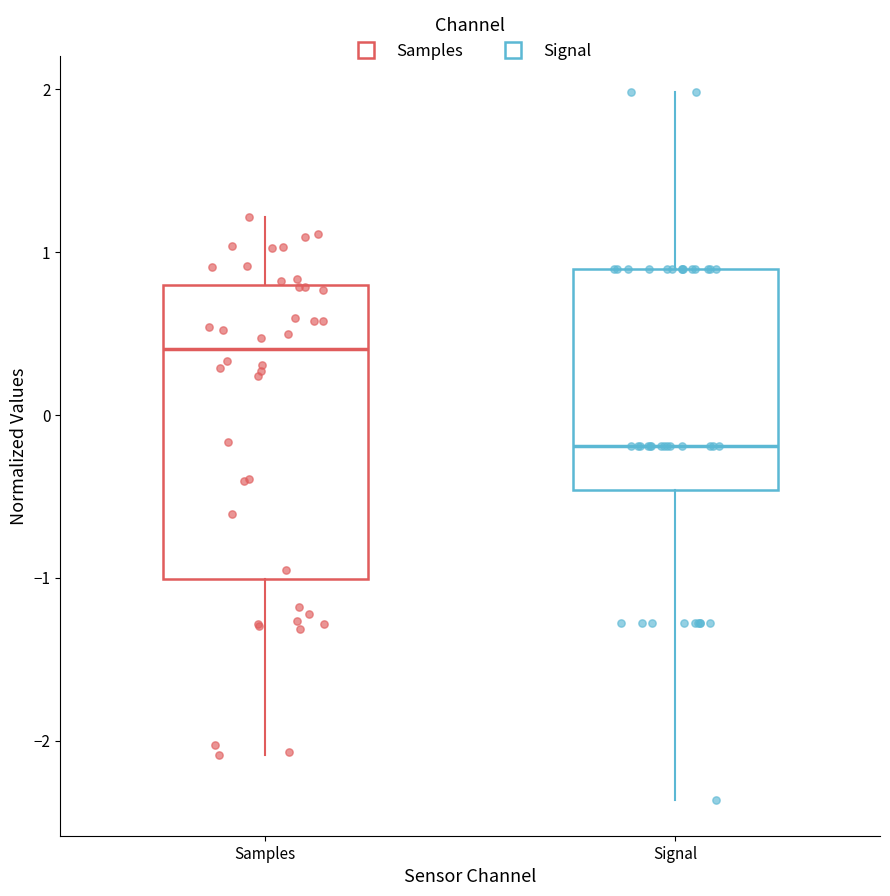

Reading left to right, transcribe this box plot: for each box, give where its median line is, the range the box spans, and where its two whiskers end, as read against the y-axis. The values are not printed on the chart, so give them approximately, as read against the axis.

Samples: median 0.4, box -1.0 to 0.8, whiskers -2.1 to 1.2
Signal: median -0.2, box -0.5 to 0.9, whiskers -2.4 to 2.0